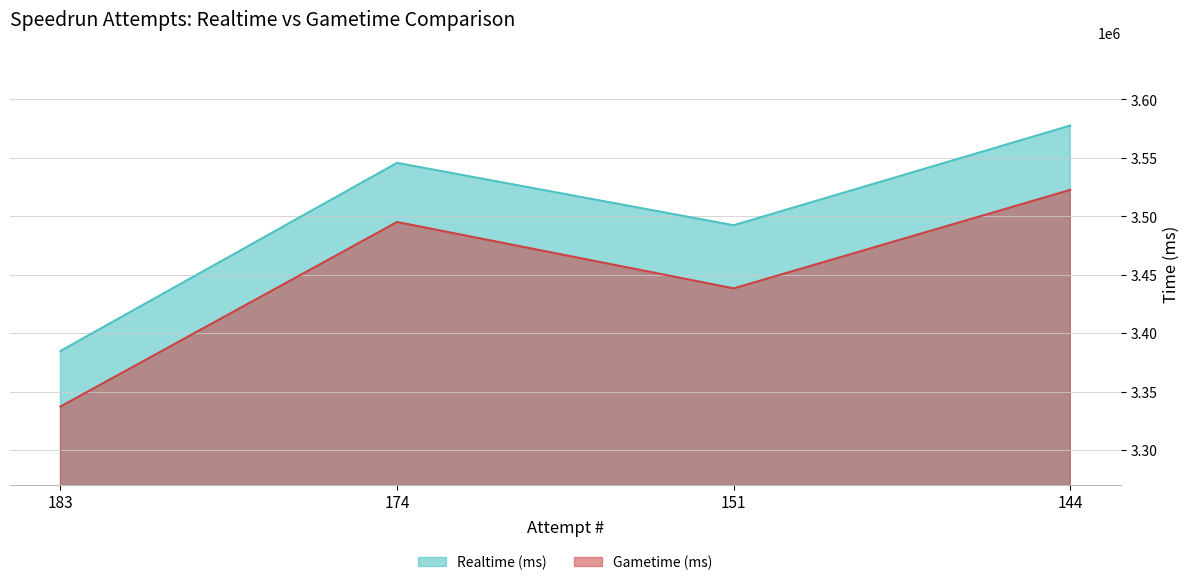

What is the smallest value displayed?

3337345